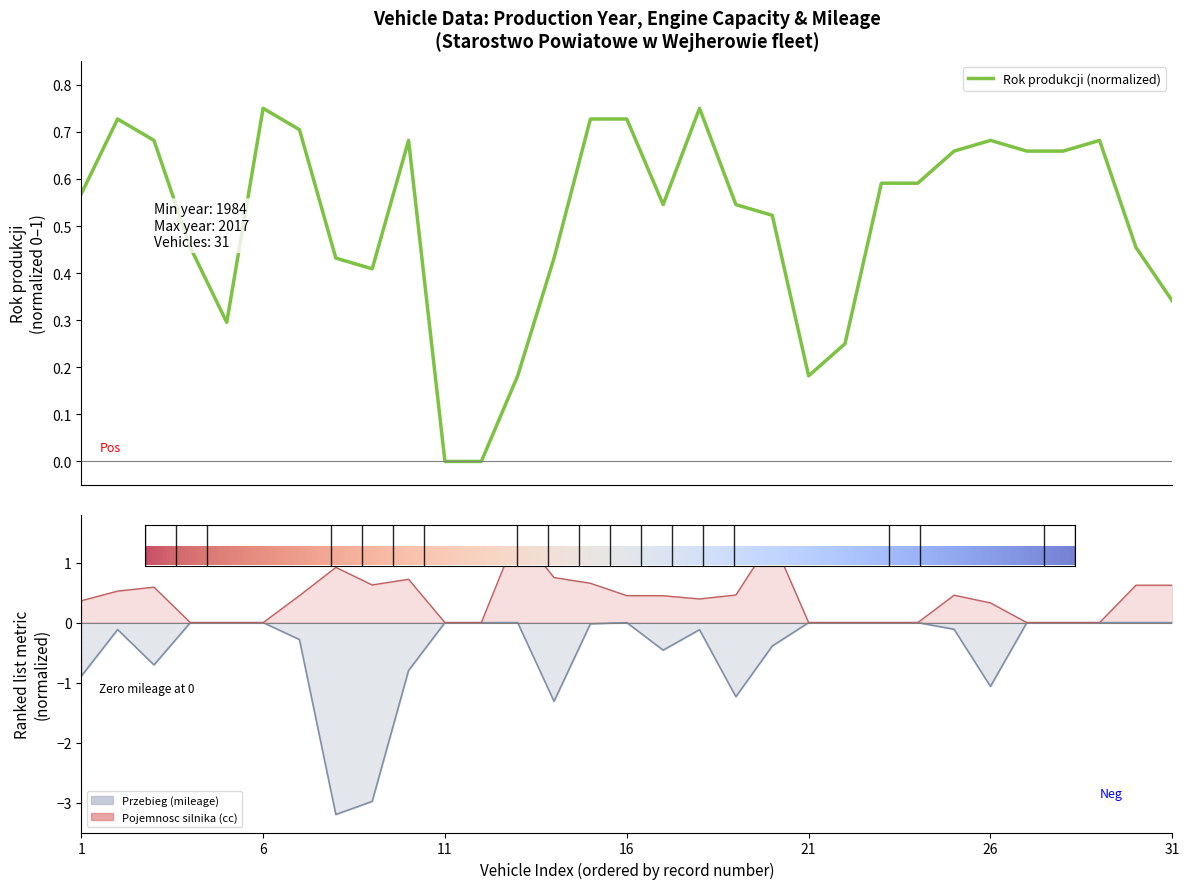

At how many categories does at least one series exceed 1?

2